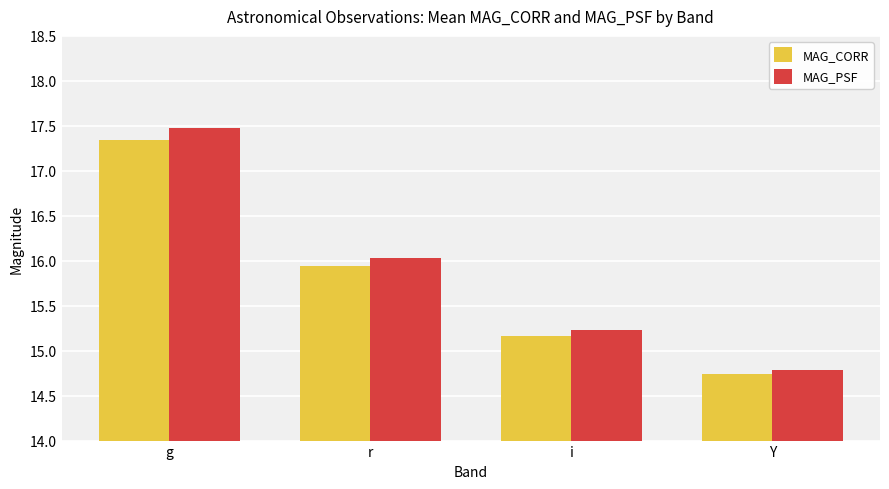

What is the difference between the second highest and minimum values in the MAG_CORR series?

1.2